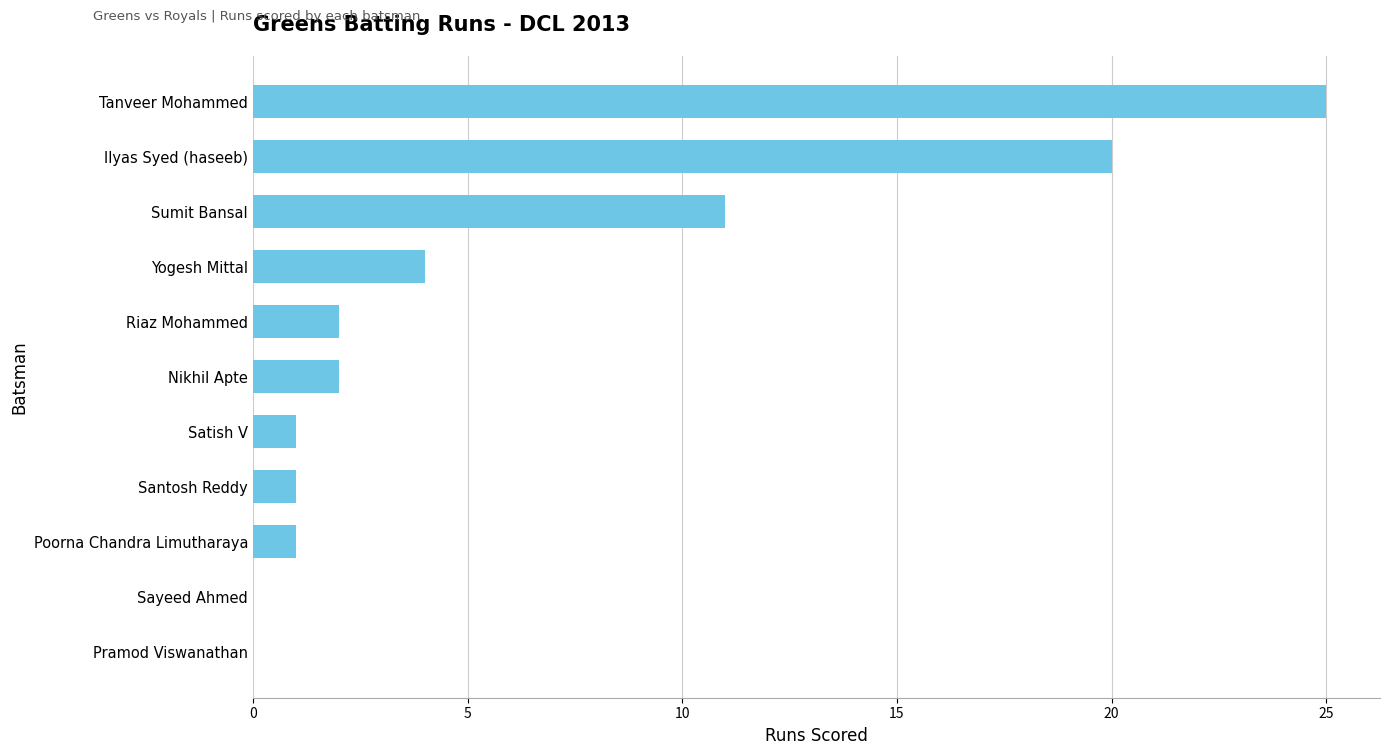

Count the number of categories in the chart.

11